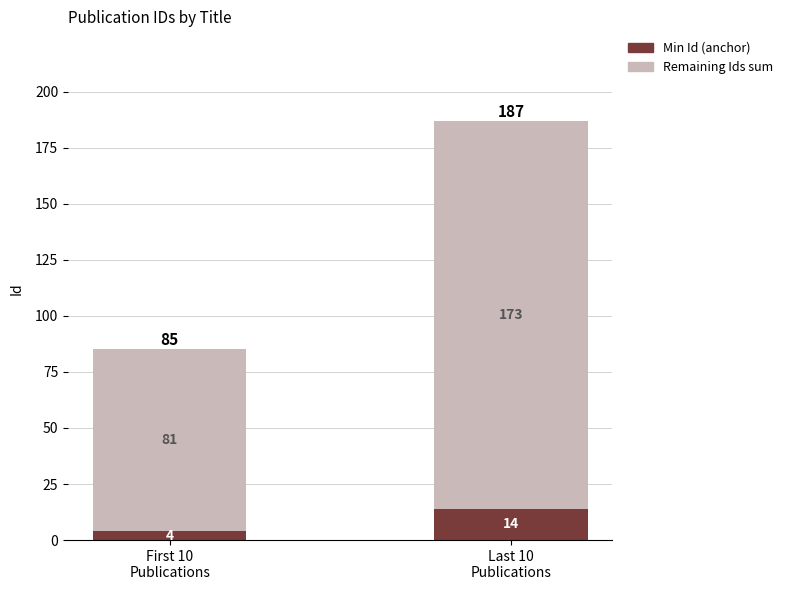

The Min Id (anchor) series shows 6 at Last 10
Publications. True or false?

False